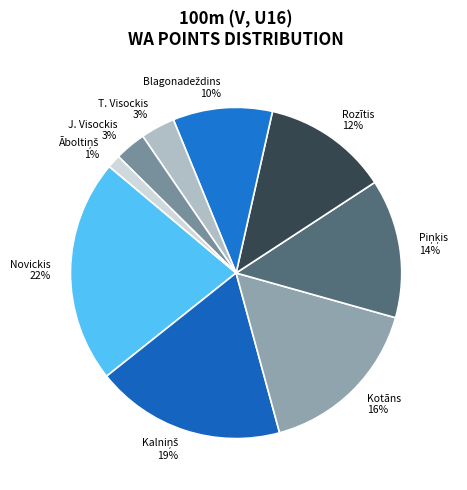

What is the largest slice in the pie chart?

Novickis 22%